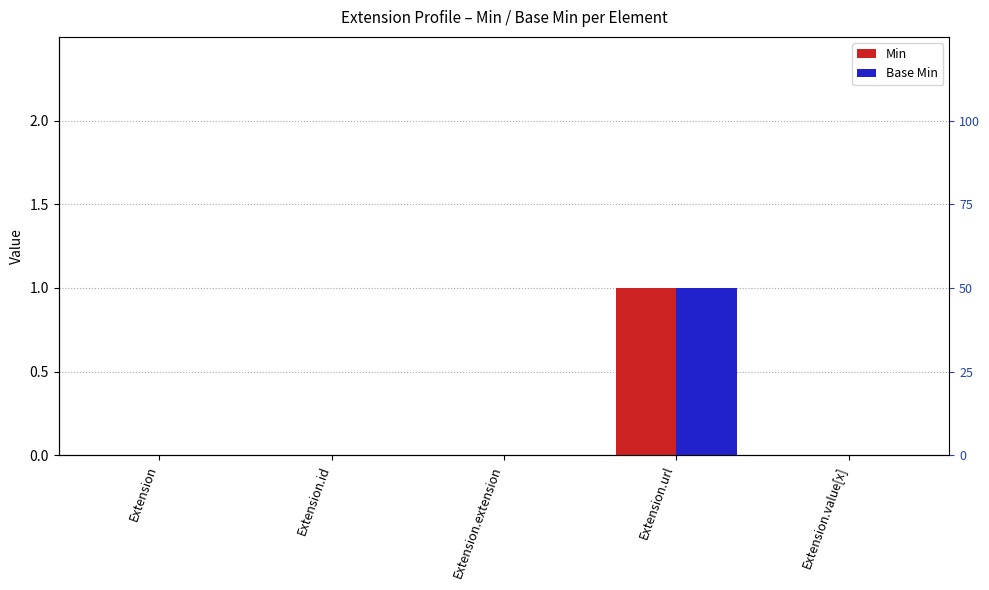

List the labels in order of Base Min value, largest first.

Extension.url, Extension, Extension.id, Extension.extension, Extension.value[x]